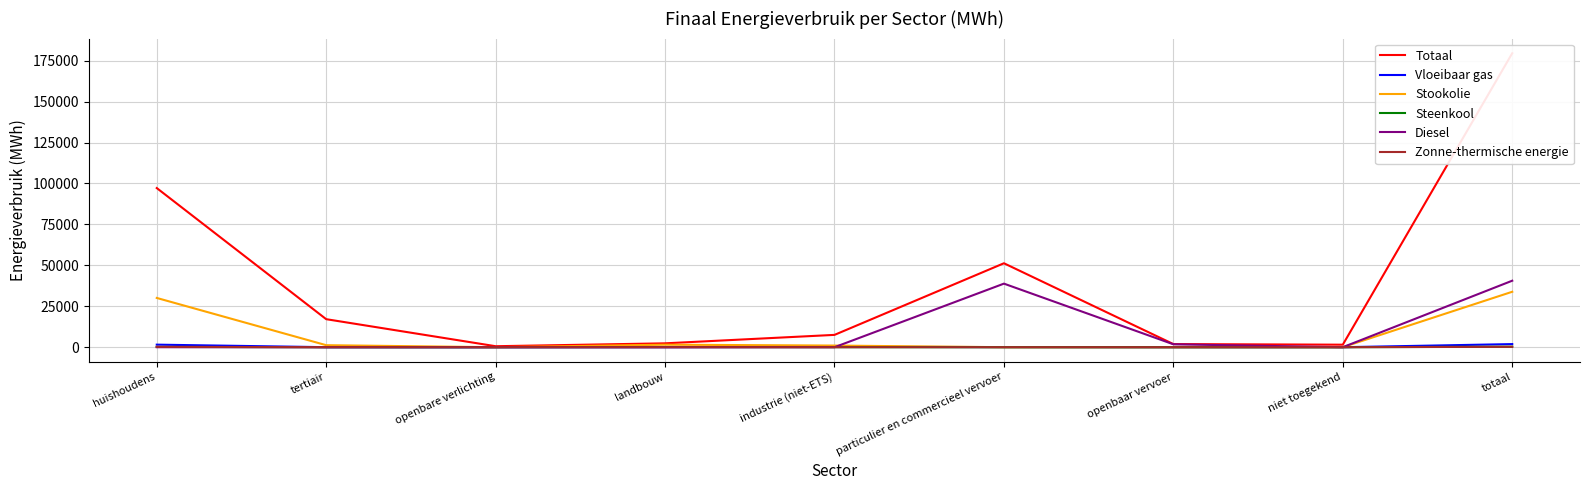

What is the difference between the highest and lowest values at openbare verlichting?

602.1